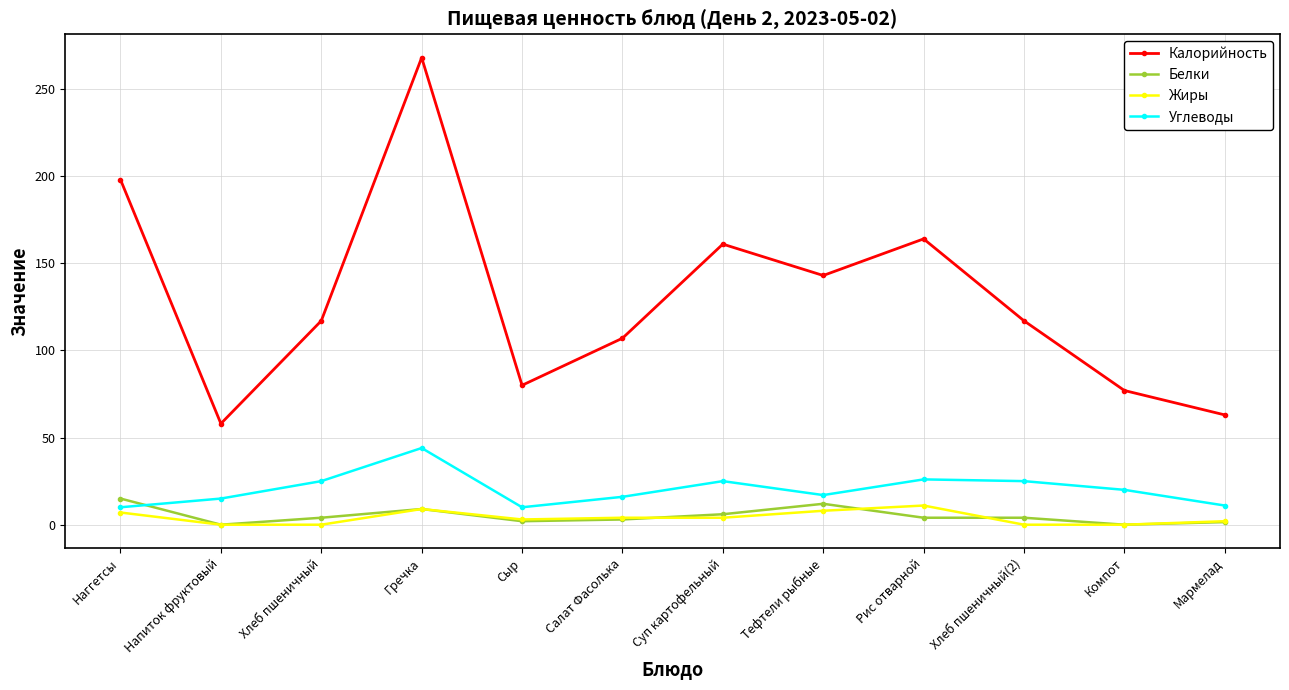

What is the maximum value shown in the chart?

268.0